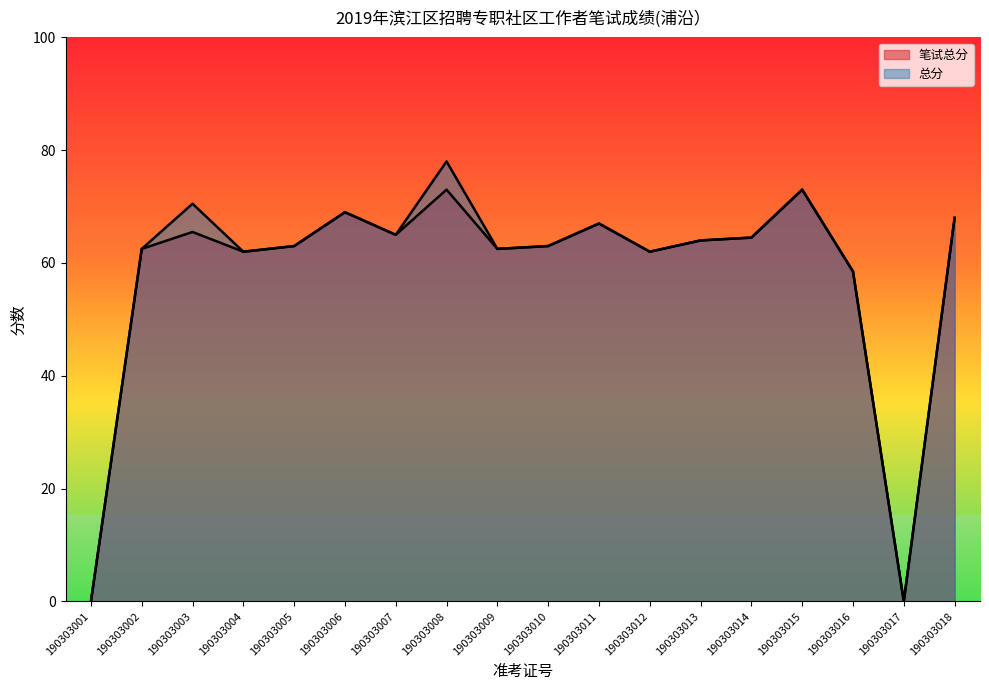

How many lines are shown in the chart?

2